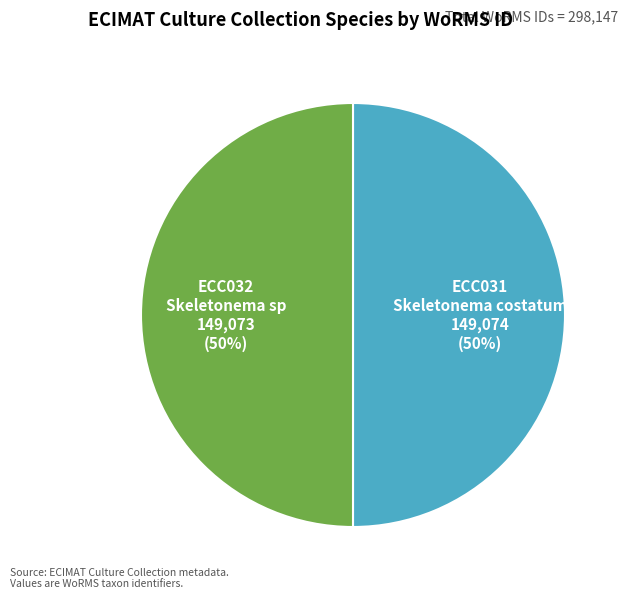

To the nearest percent, what is the average slice percentage?

50%